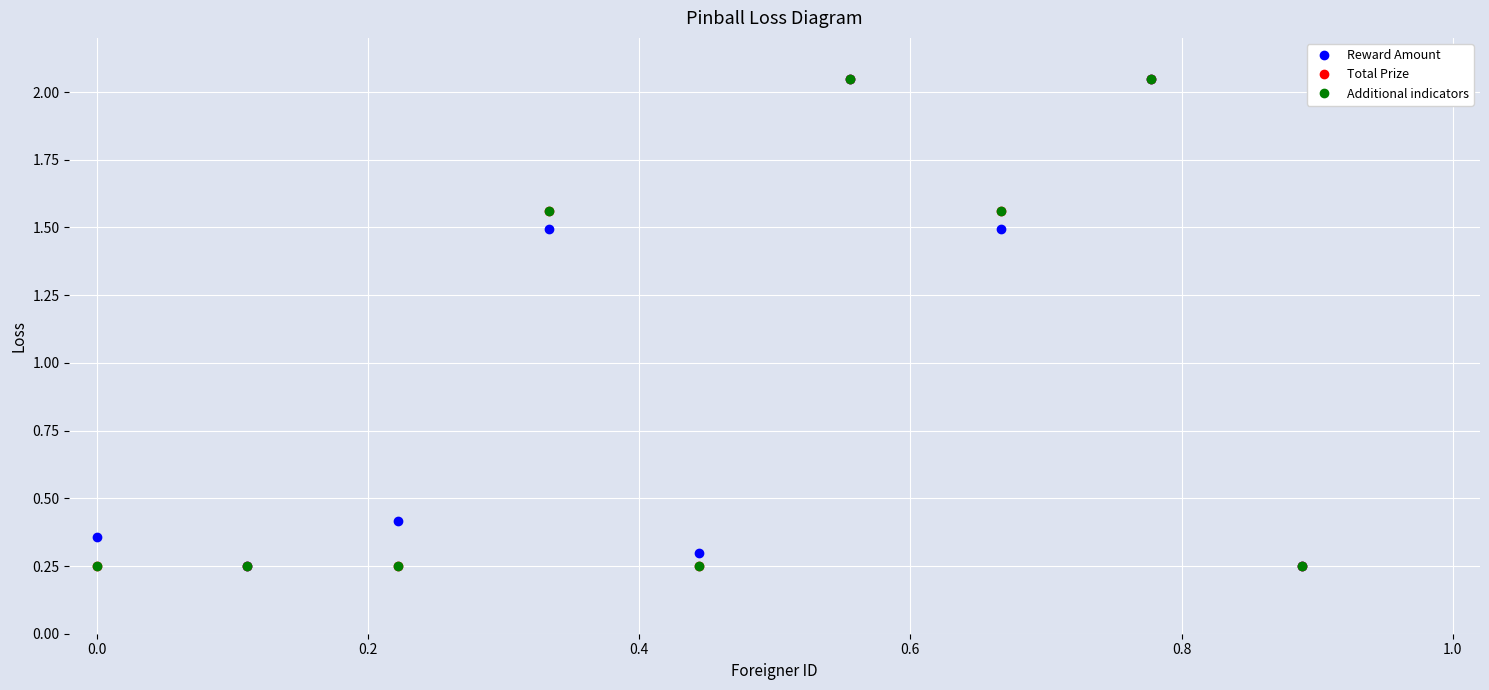

How many interior local valleys does the Reward Amount series have?

4